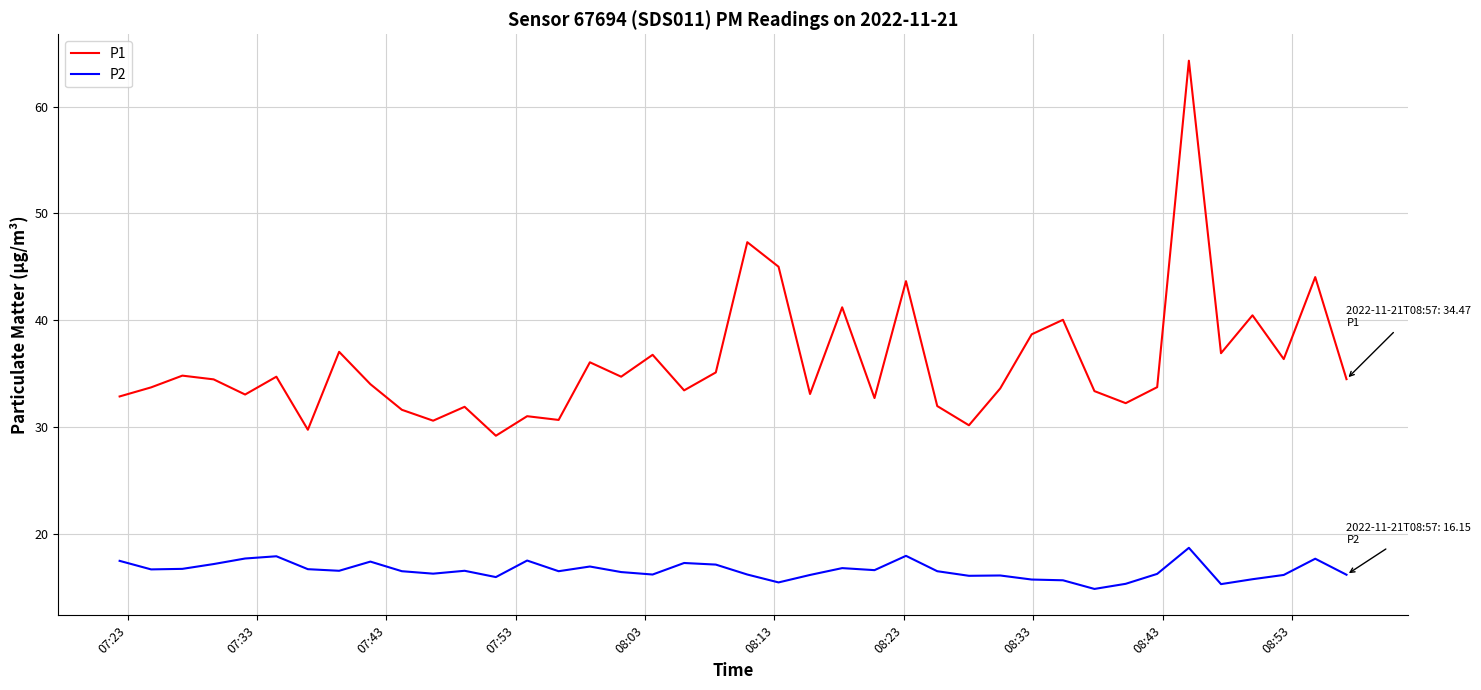

How many series are shown in this chart?

2